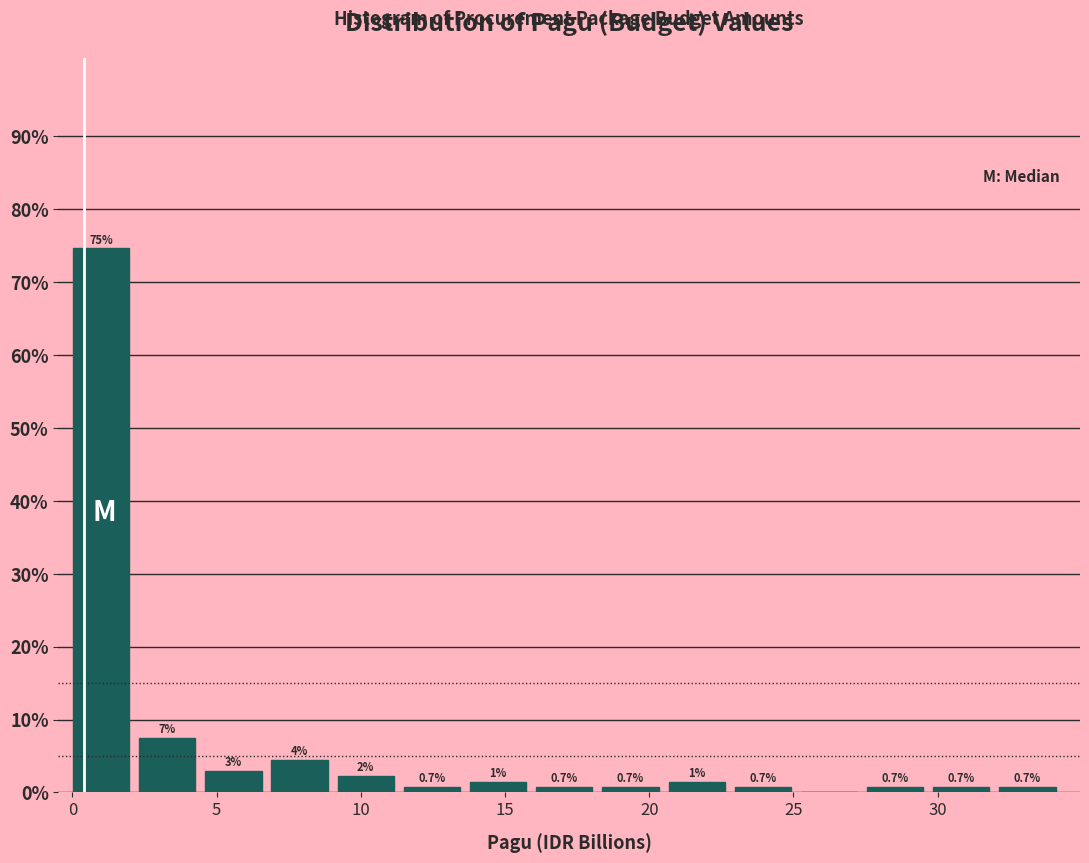

Over which range of the x-axis is the bar tallest?

0.0 to 2.5